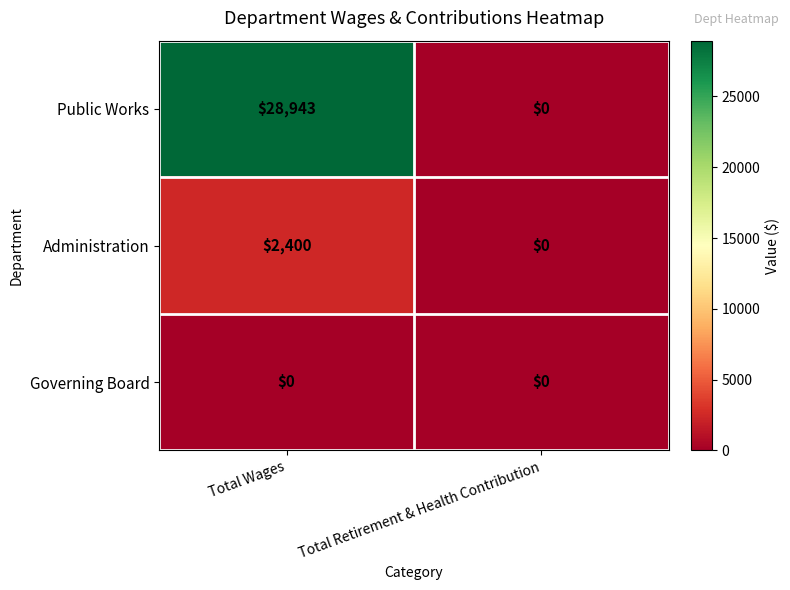

Reading right to left, extract all data points from this chart.

Public Works: Total Retirement & Health Contribution=0	Total Wages=28943
Administration: Total Retirement & Health Contribution=0	Total Wages=2400
Governing Board: Total Retirement & Health Contribution=0	Total Wages=0